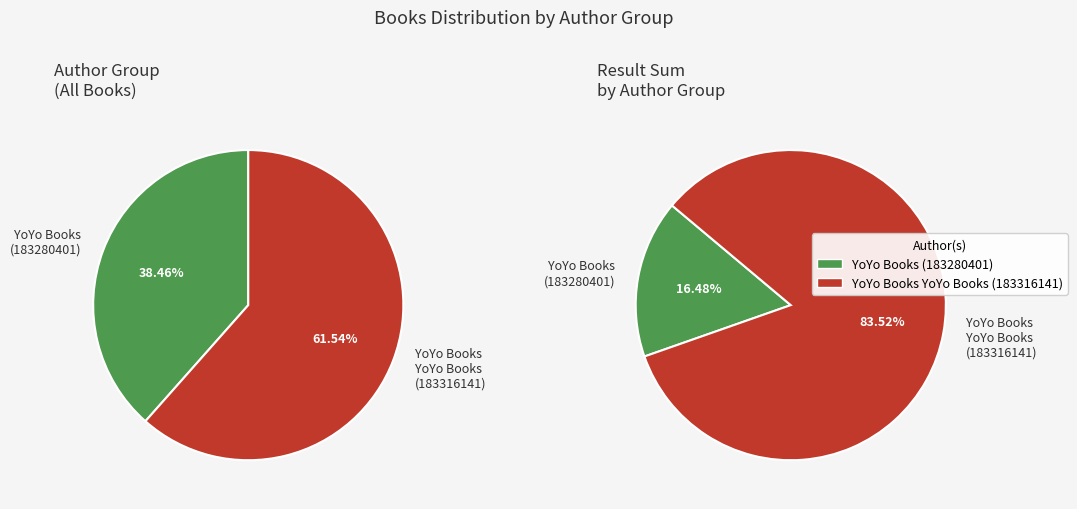

Which category has the smallest portion of the pie?

YoYo Books (183280401)